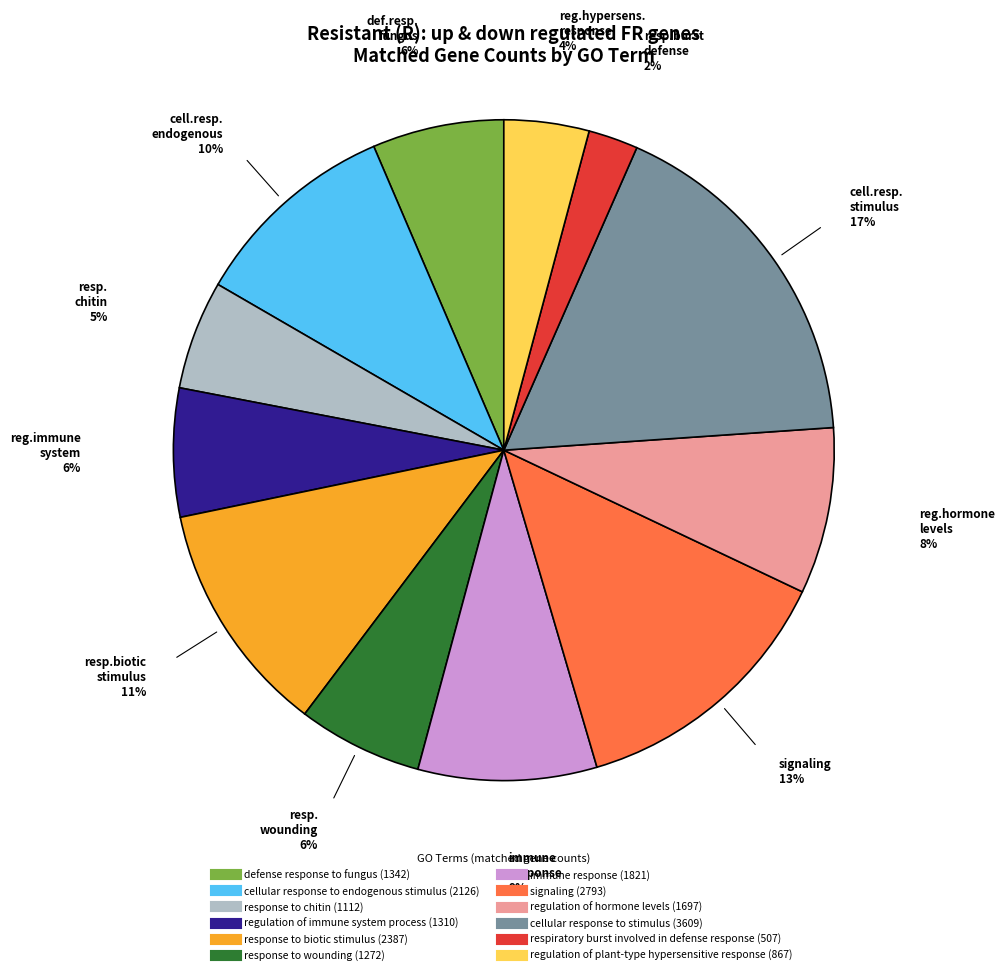

Is the sum of cellular response to endogenous stimulus and cellular response to stimulus greater than half?

No